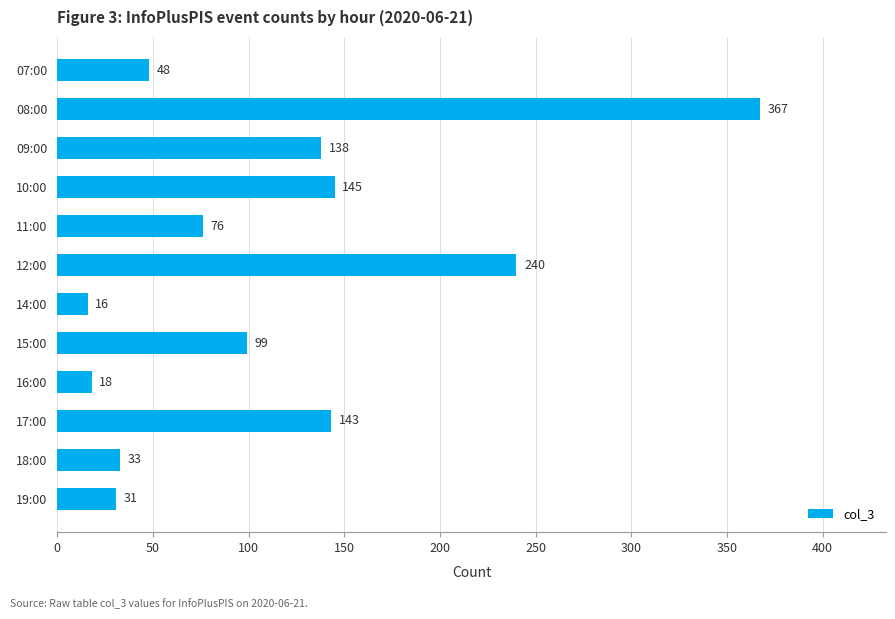

List the labels in order of value, smallest first.

14:00, 16:00, 19:00, 18:00, 07:00, 11:00, 15:00, 09:00, 17:00, 10:00, 12:00, 08:00